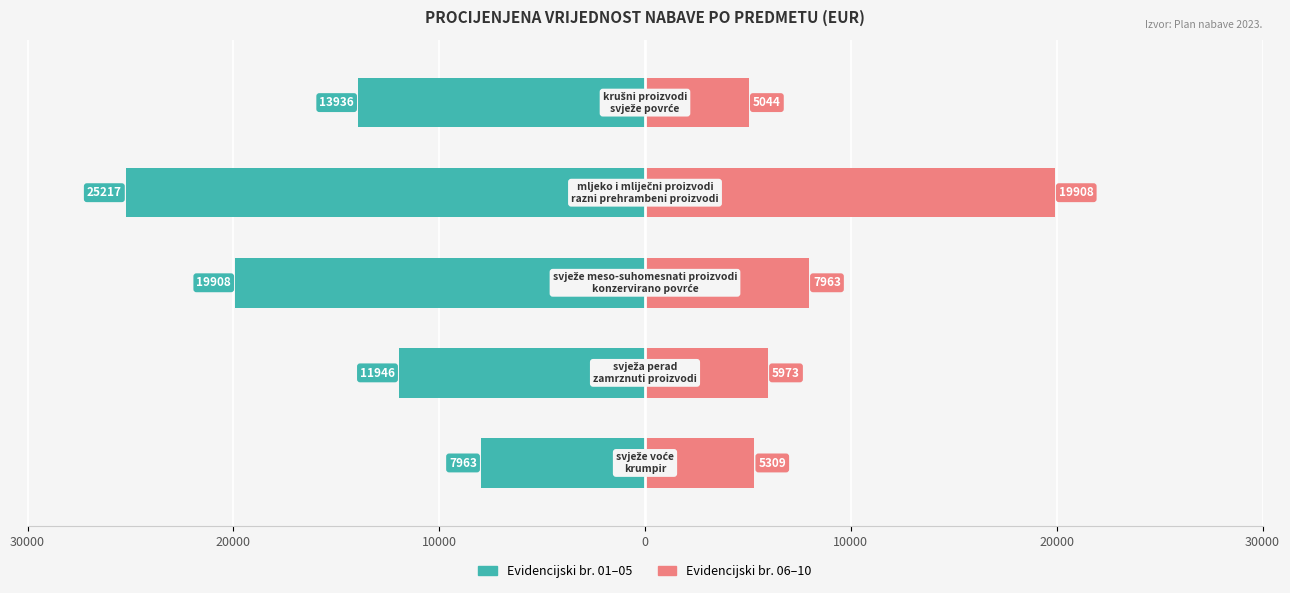

What is the lowest value of the Evidencijski br. 01–05 series?

-25217